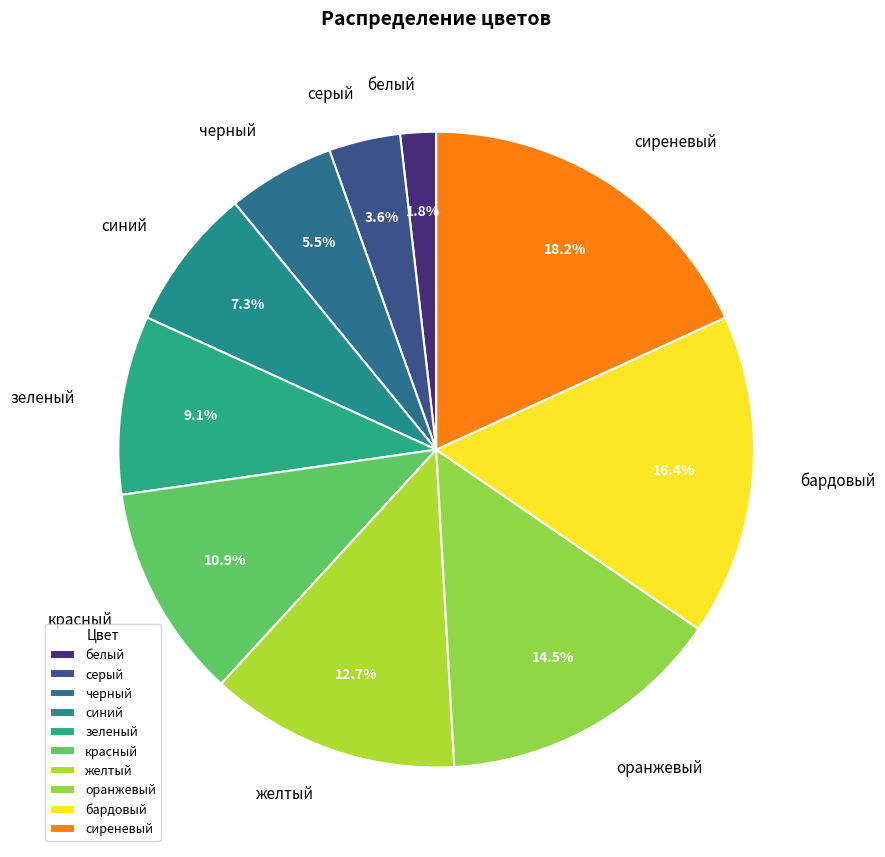

True or false: черный accounts for 15% of the total.

False